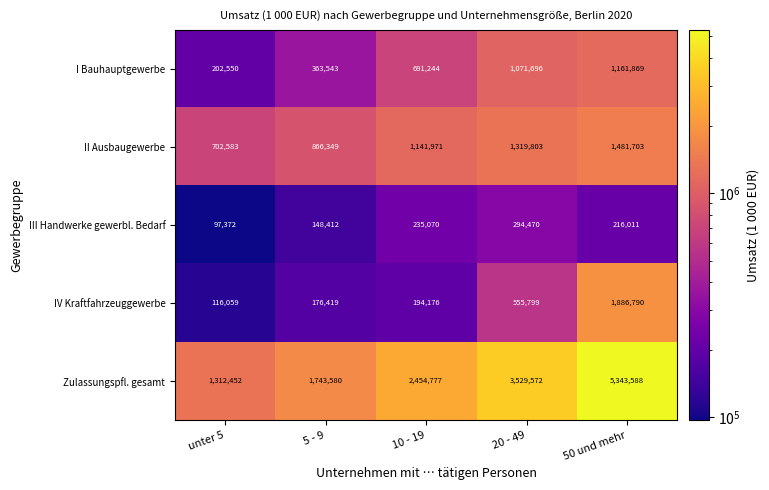

What is the sum of the III Handwerke gewerbl. Bedarf values at unter 5 and 5 - 9?

245784